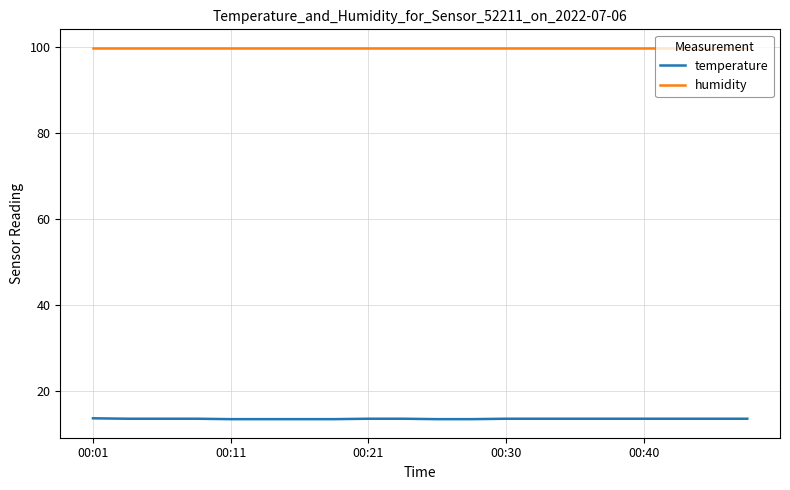

True or false: temperature and humidity intersect in this chart.

False